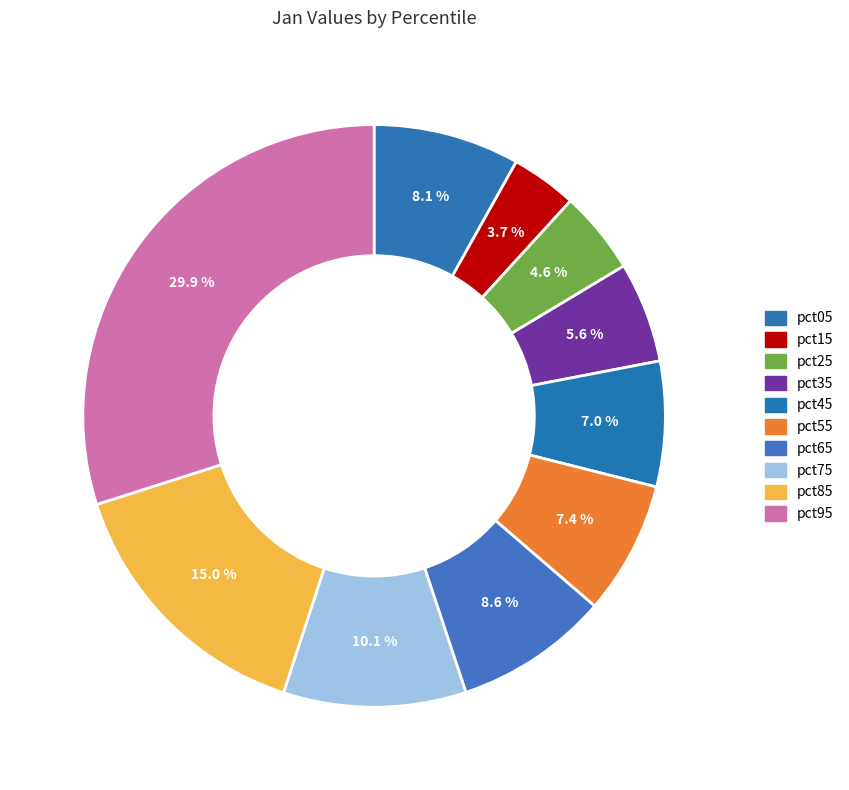

How many segments does this pie chart have?

10